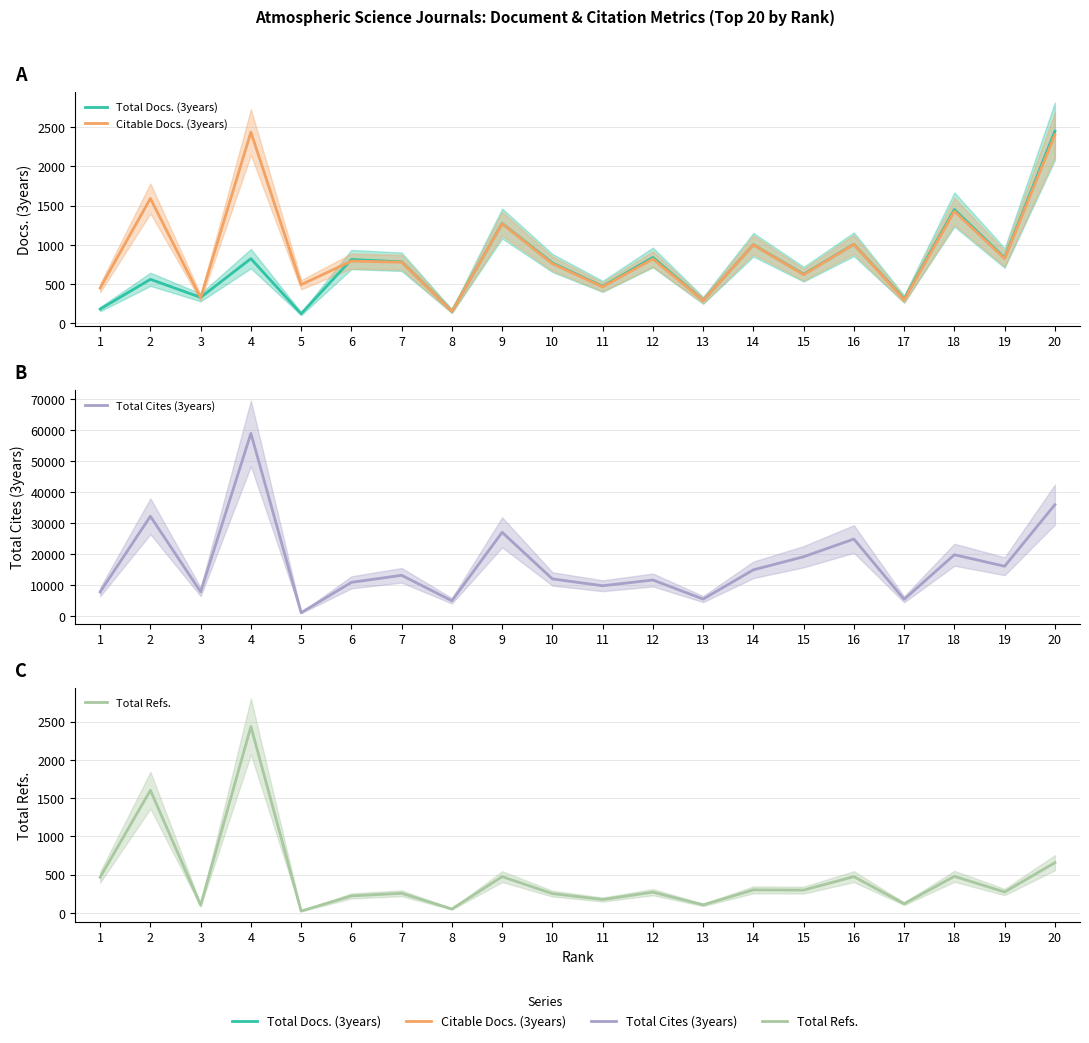

Is it true that Total Refs. equals 399 at 10?

False